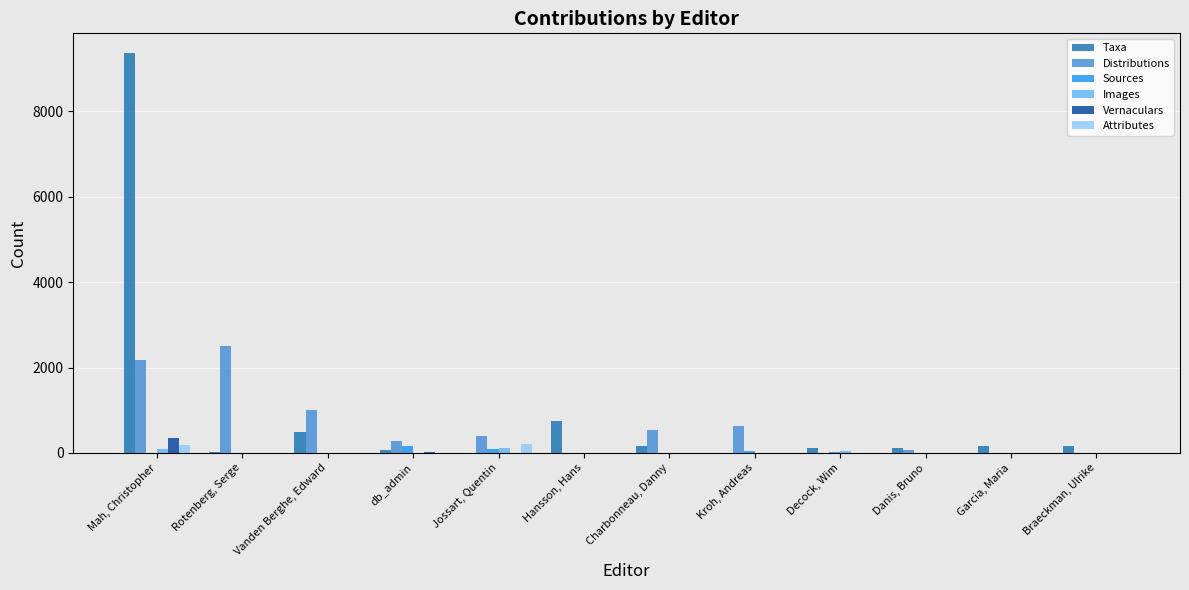

What is the total value across all series at Decock, Wim?

201